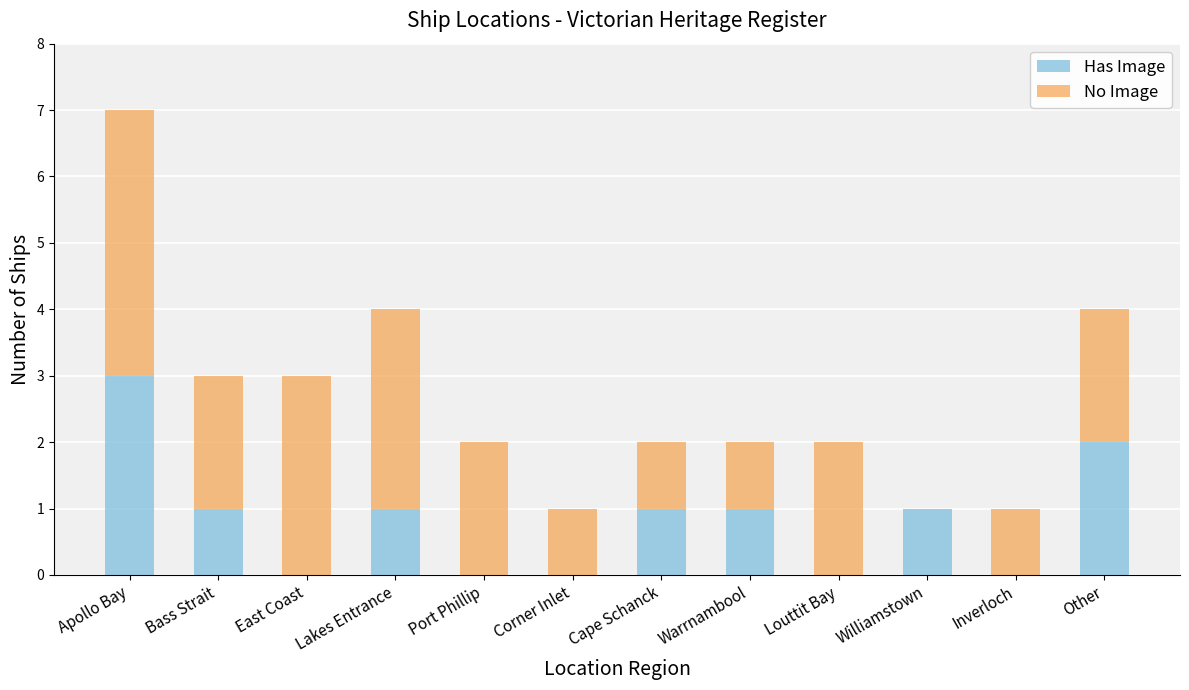

At which category is the sum across all series the highest?

Apollo Bay